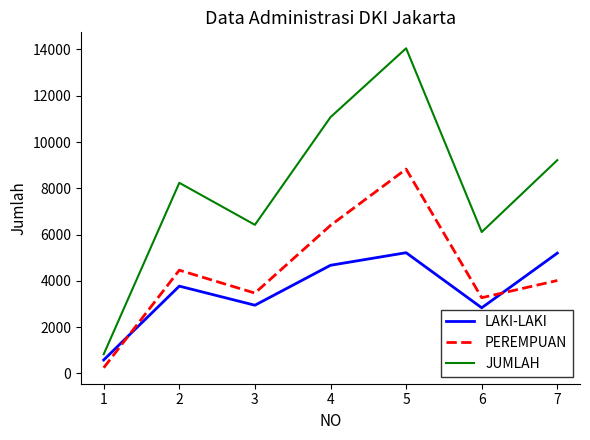

At which category does the chart reach its peak across all series?

5